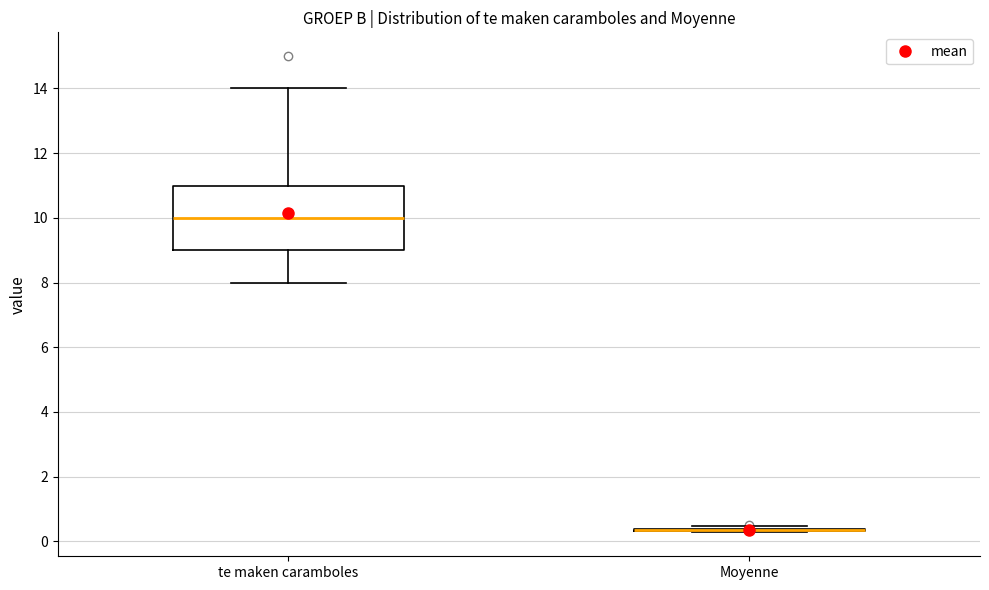

Which box is the tallest, from its lower edge to its upper edge?

te maken caramboles